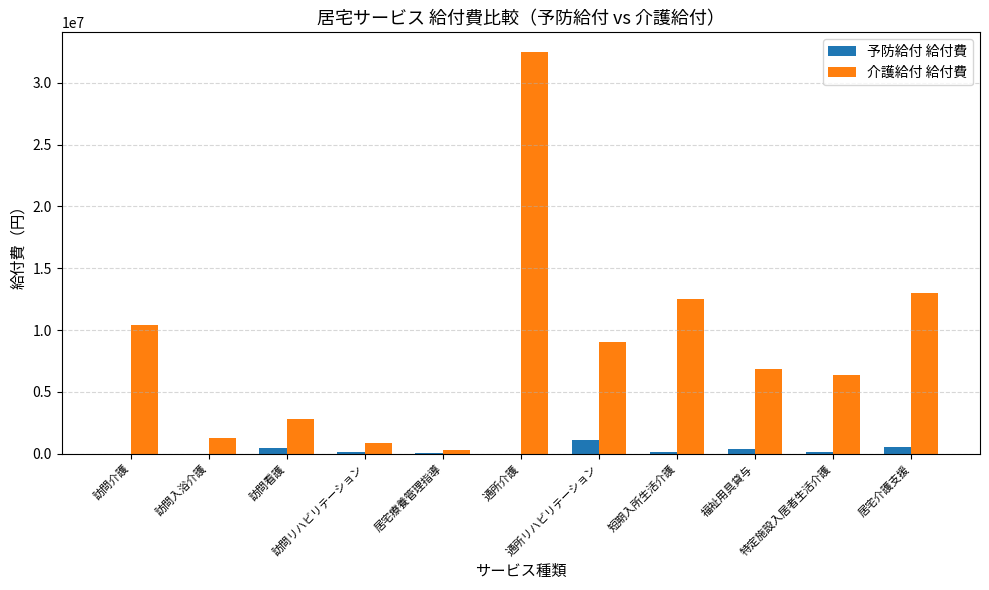

What is the sum of all 予防給付 給付費 values?

2941514